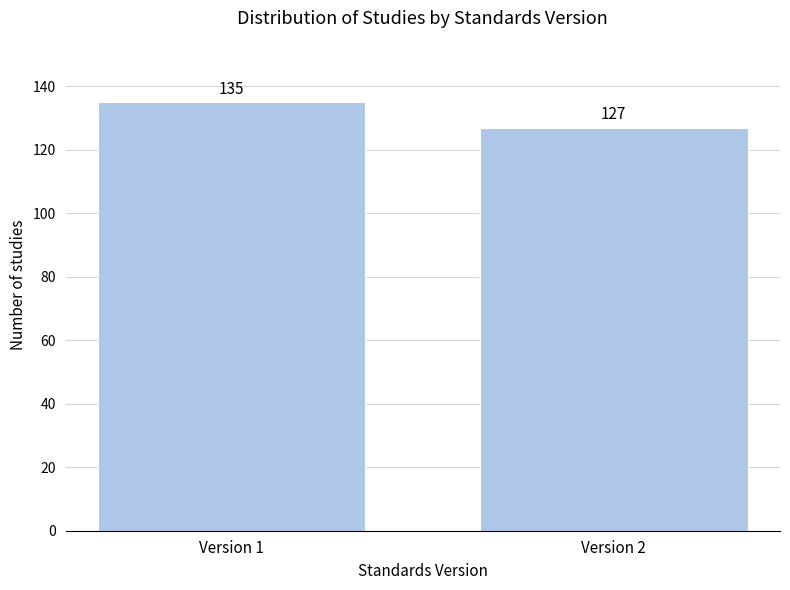

Reading right to left, transcribe all the data shown in this chart.

127	135